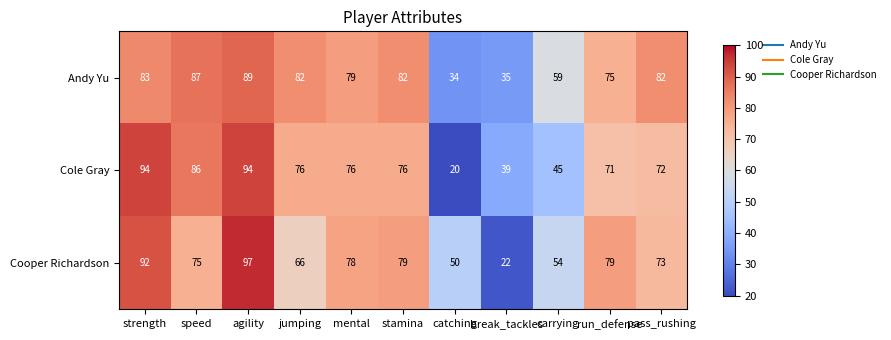

At which category is the sum across all series the highest?

agility